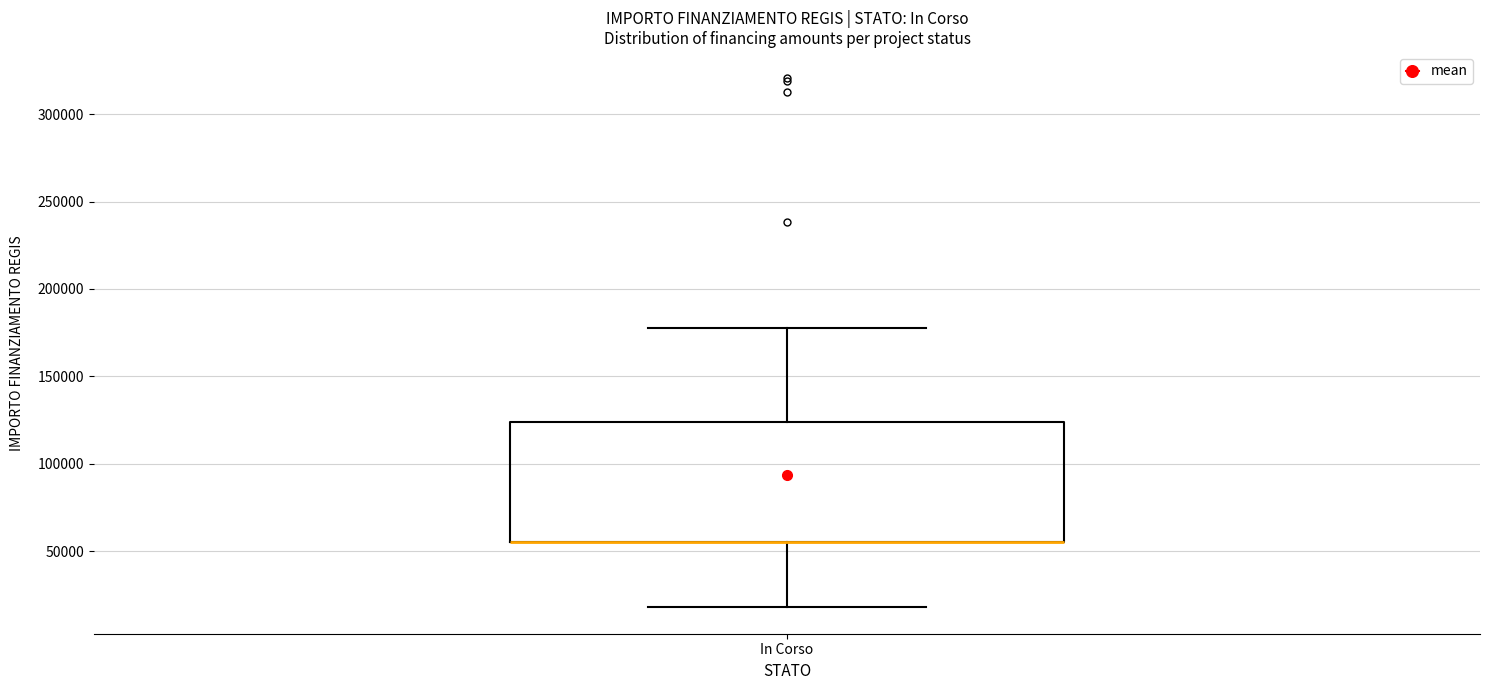

Transcribe this box plot: give where the median line is, the range the box spans, and where the two whiskers end, as read against the y-axis. The values are not printed on the chart, so give them approximately, as read against the axis.

median 55000 (drawn on the box's lower edge), box 55000 to 125000, whiskers 20000 to 175000